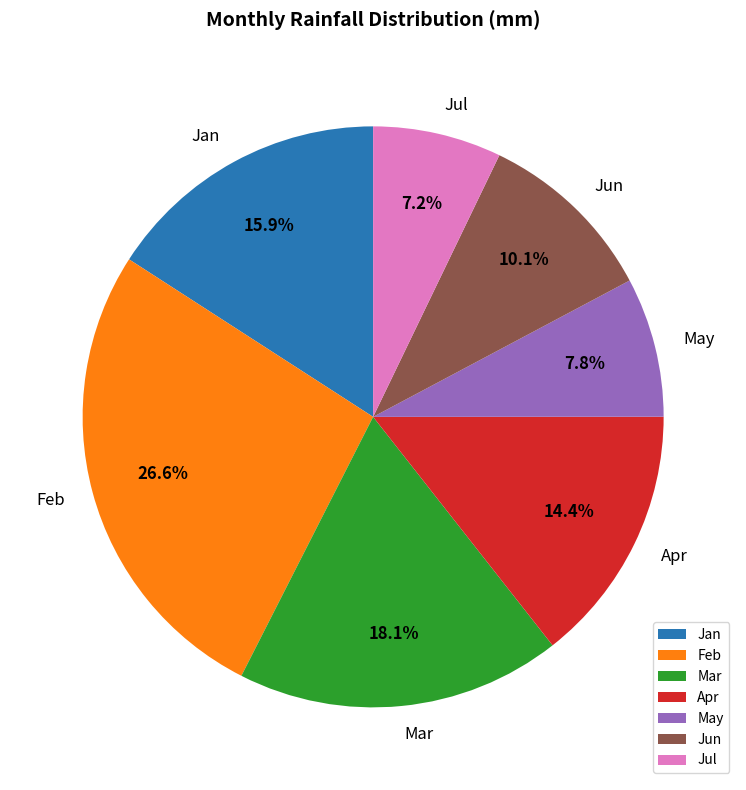

Does Mar represent more than half of the total?

No